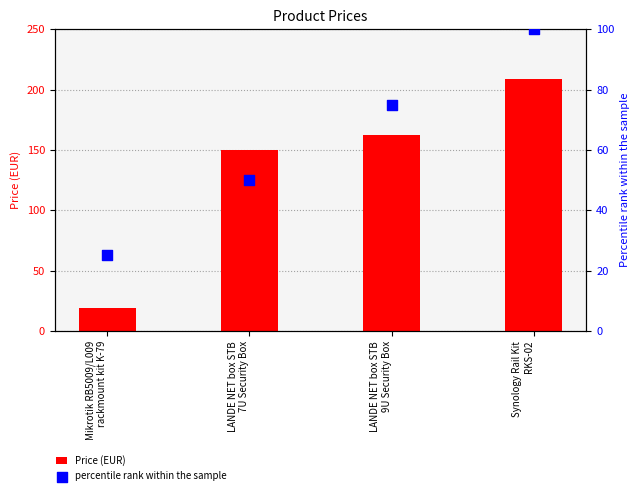

Which series has the largest Y range (max minus min)?

Price (EUR)